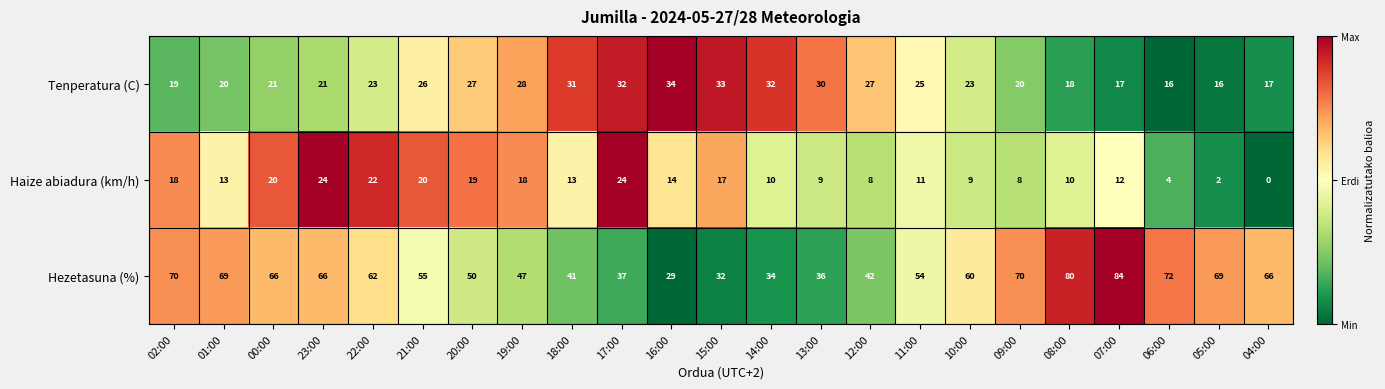

What is the difference between the second highest and minimum values in the Haize abiadura (km/h) series?

24